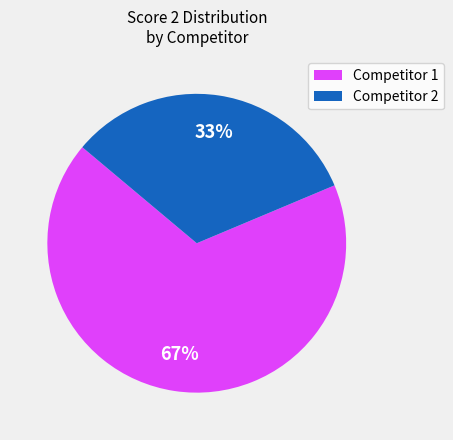

To the nearest percent, what is the average slice percentage?

50%